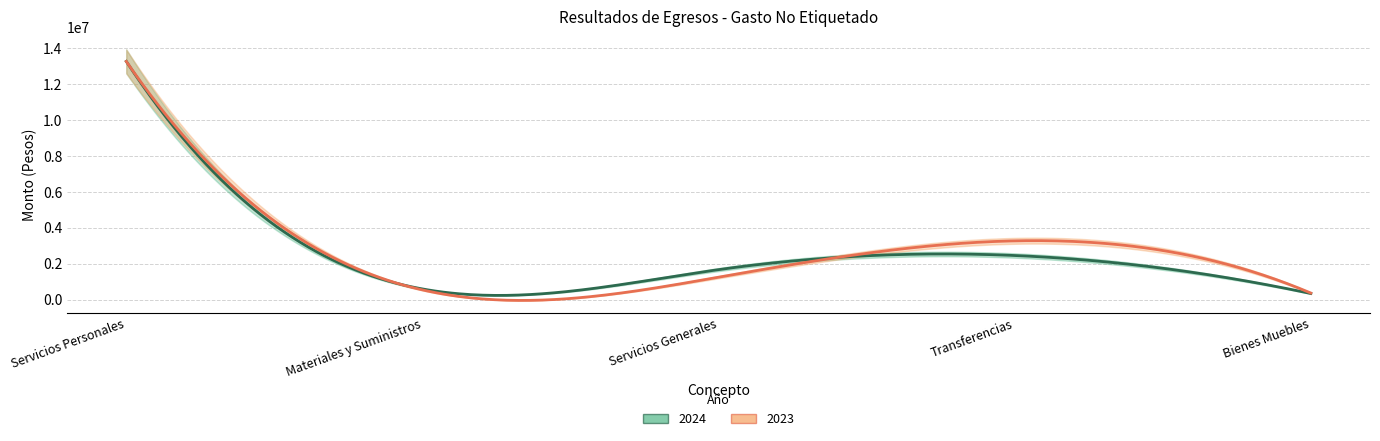

True or false: 2023 has a value of 556201.1 at Materiales y Suministros.

True